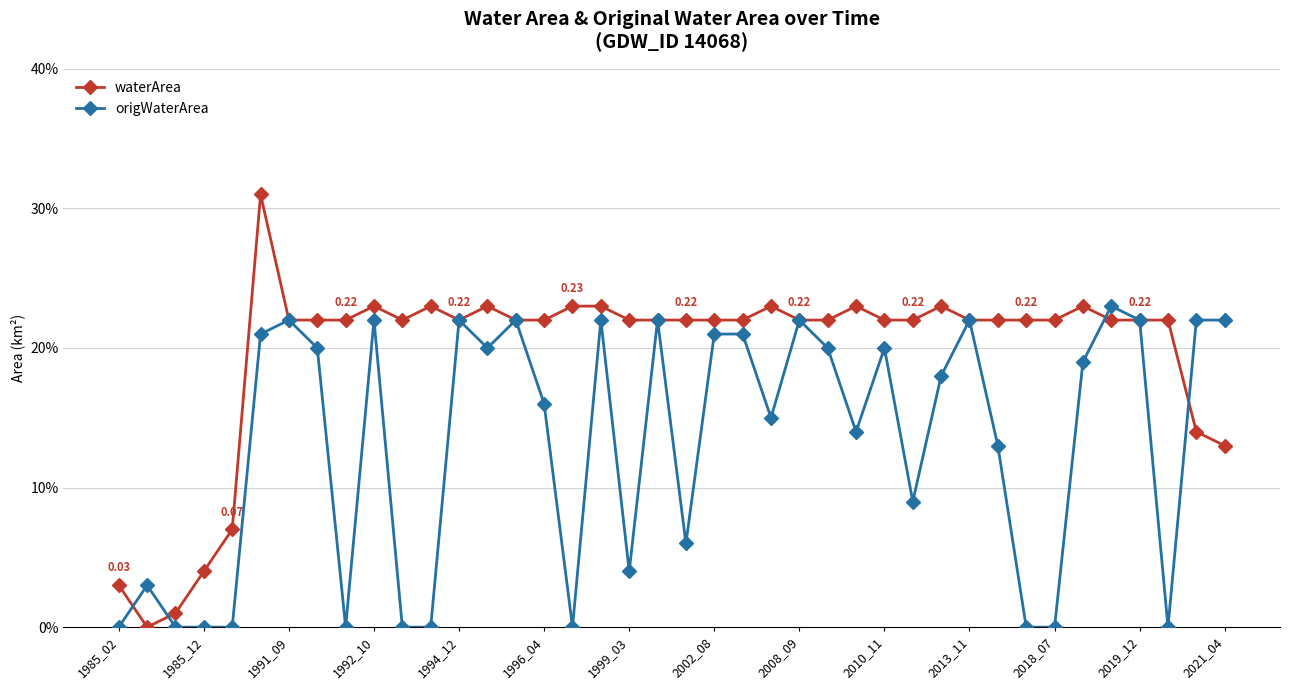

What is the value of the waterArea point at the 32nd from the left?

0.2